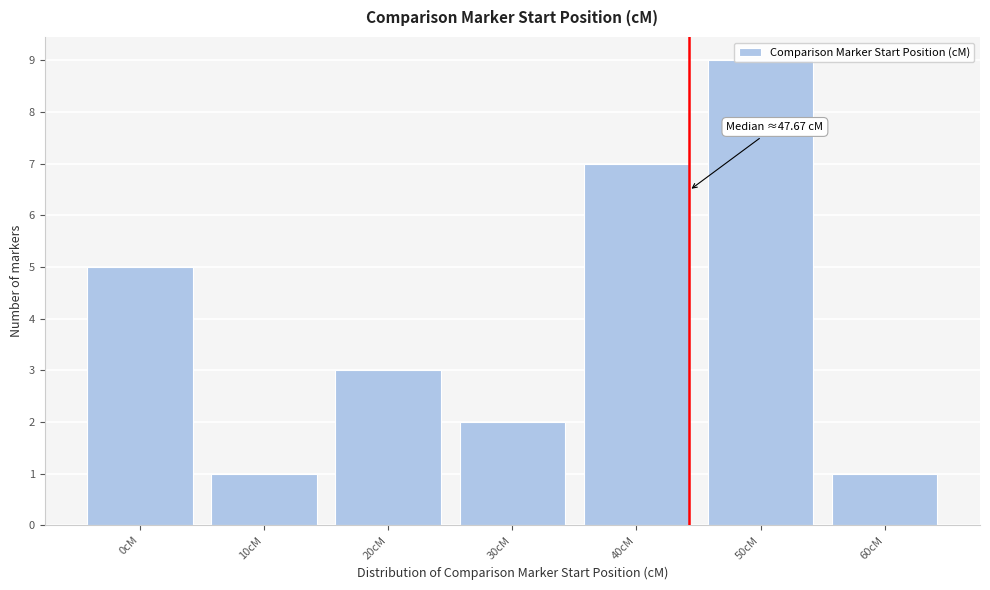

What is the label of the 5th bar from the right?

20cM